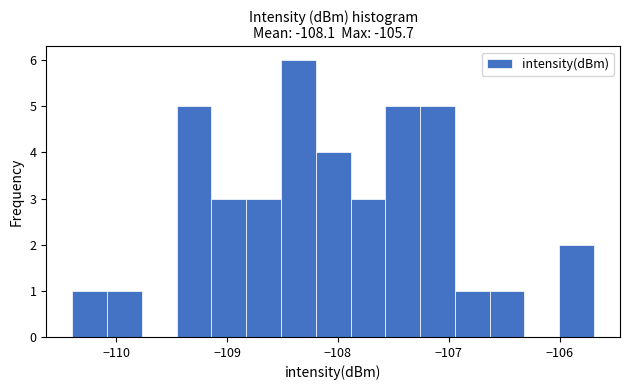

Read against the x-axis, roughly where is the centre of the tallest bar?

-108.4